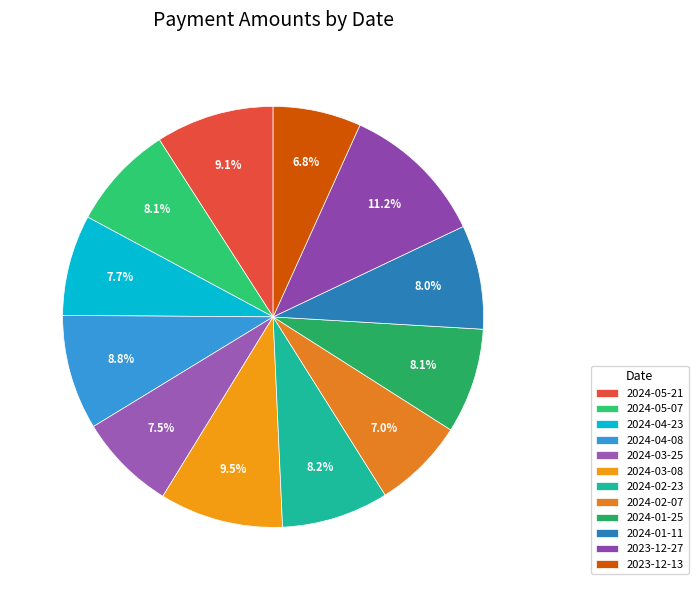

Count the number of slices in the pie.

12